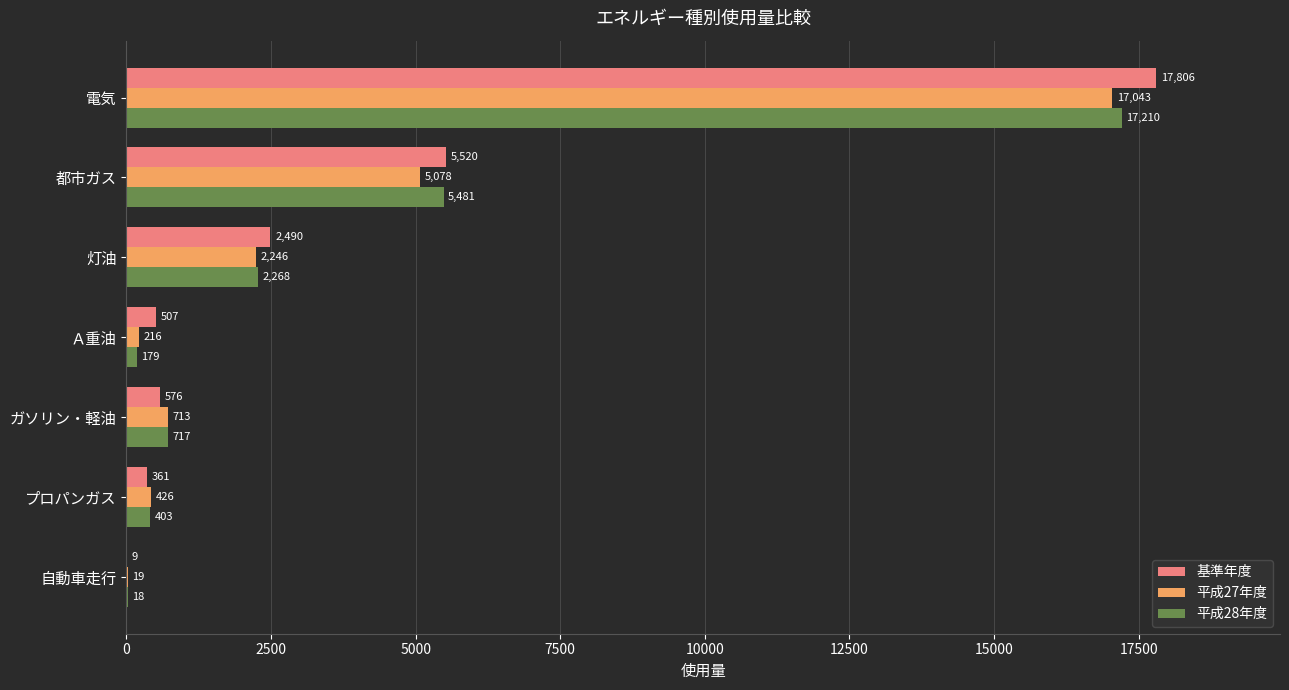

At which label does 基準年度 reach its peak?

電気